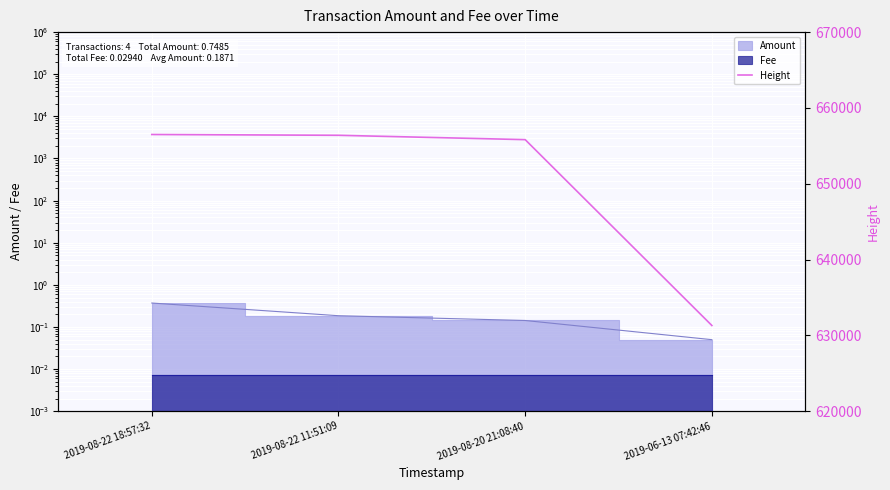

What is the change in value from 2019-08-22 18:57:32 to 2019-08-20 21:08:40?

-679